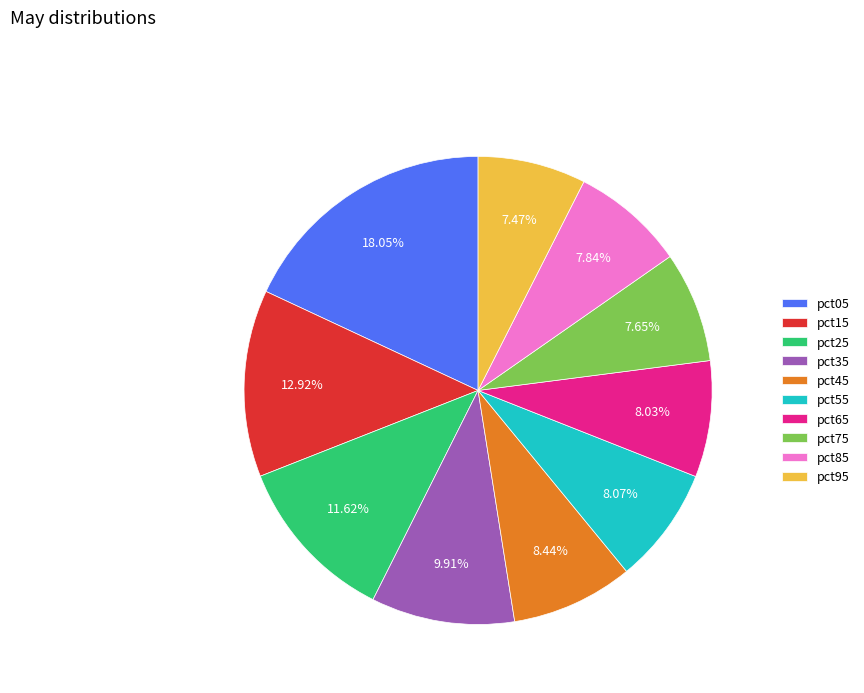

Is the sum of pct45 and pct85 greater than half?

No